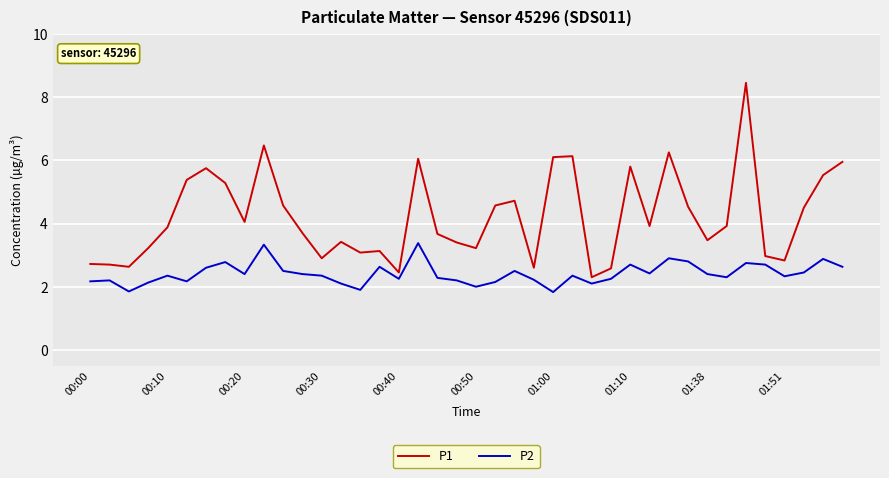

Which series has the largest total across all categories?

P1